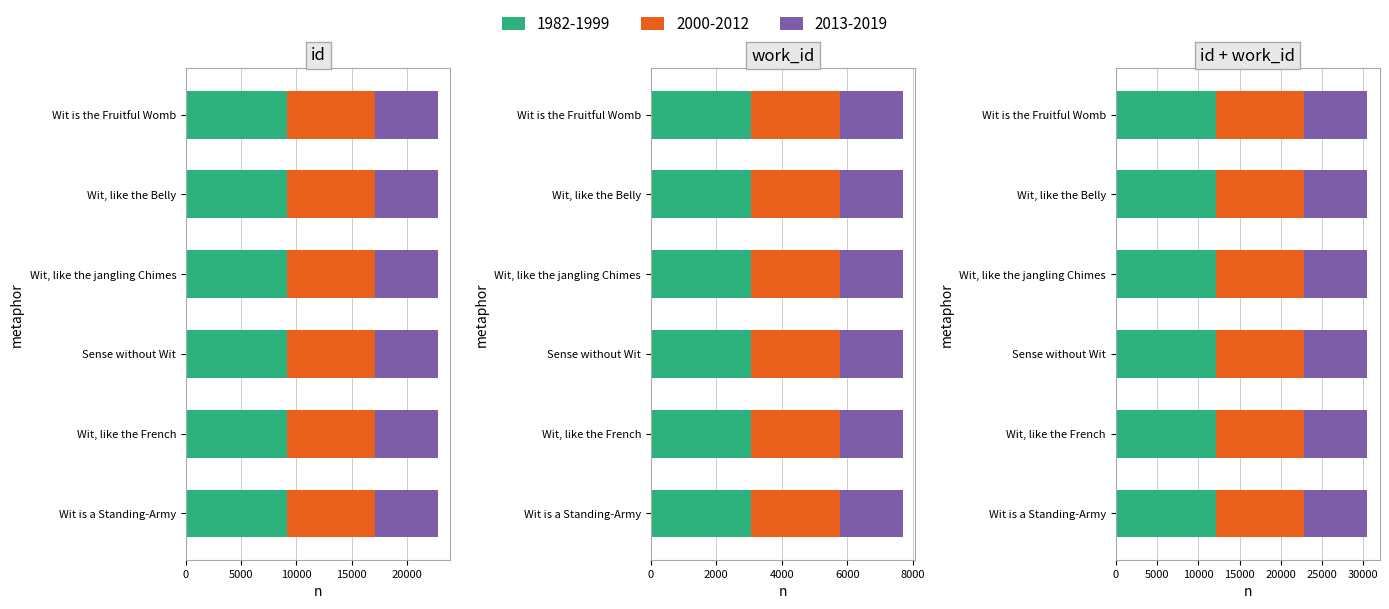

At which label does the data first exceed 9120?

Wit, like the jangling Chimes